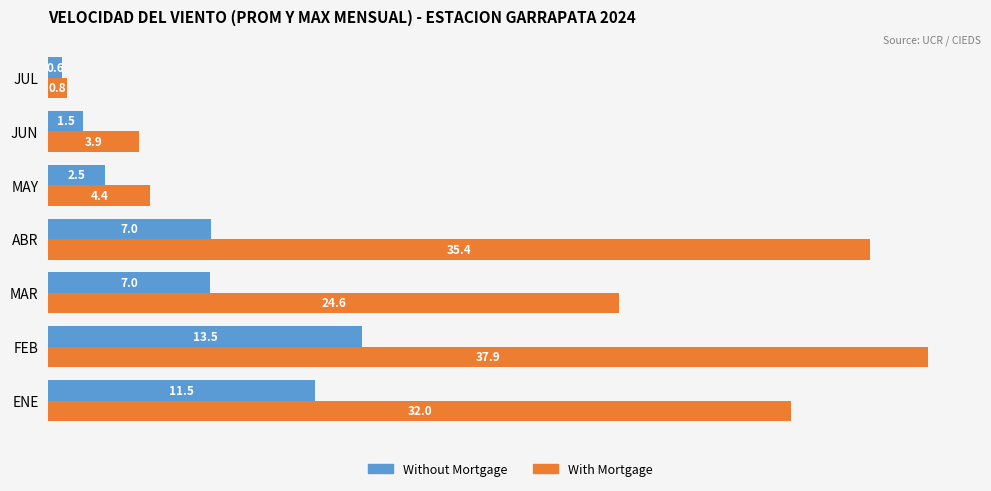

How many categories are shown in the chart?

7